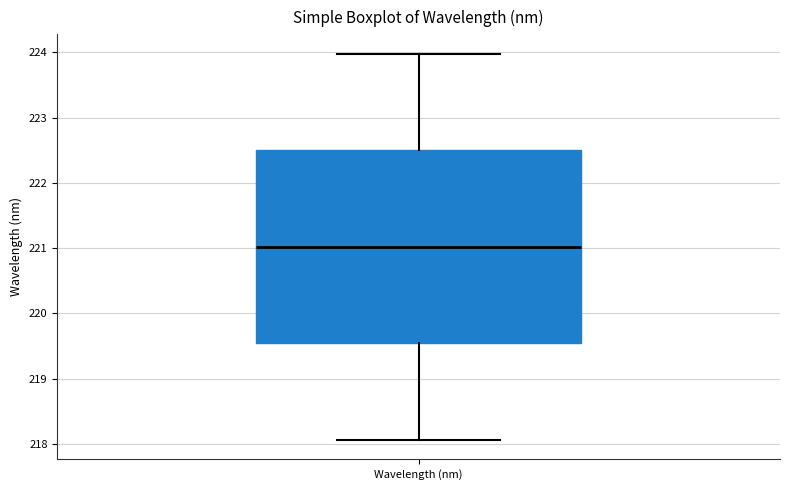

Transcribe this box plot: give where the median line is, the range the box spans, and where the two whiskers end, as read against the y-axis. The values are not printed on the chart, so give them approximately, as read against the axis.

median 221.0, box 219.5 to 222.5, whiskers 218.1 to 224.0